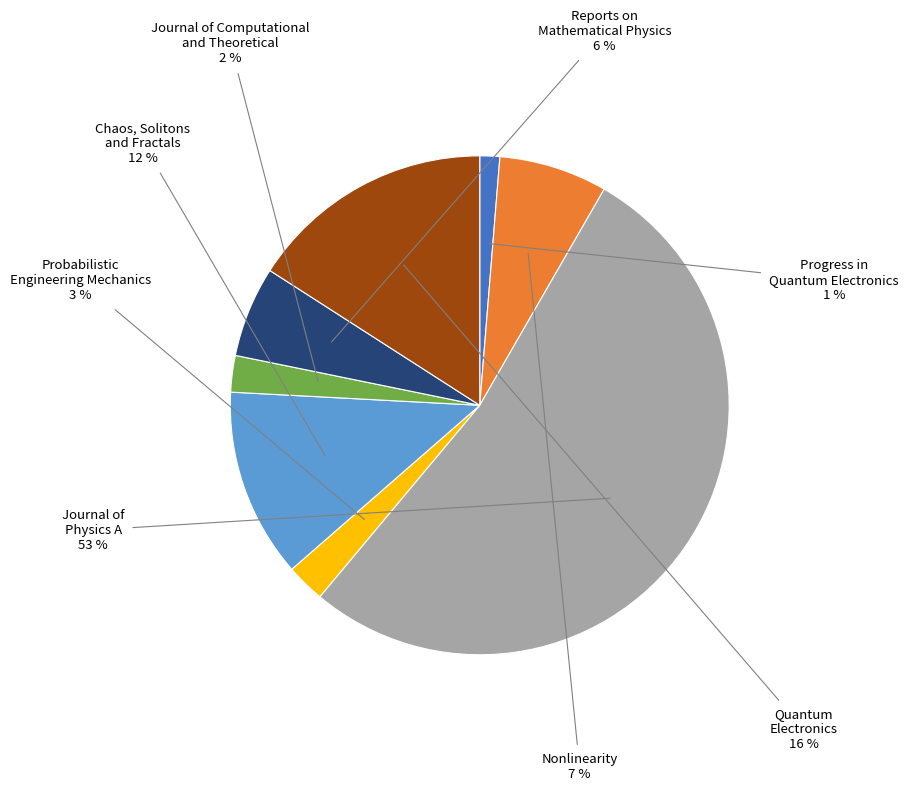

To the nearest percent, what is the combined percentage of Nonlinearity and Chaos, Solitons and Fractals?

19%